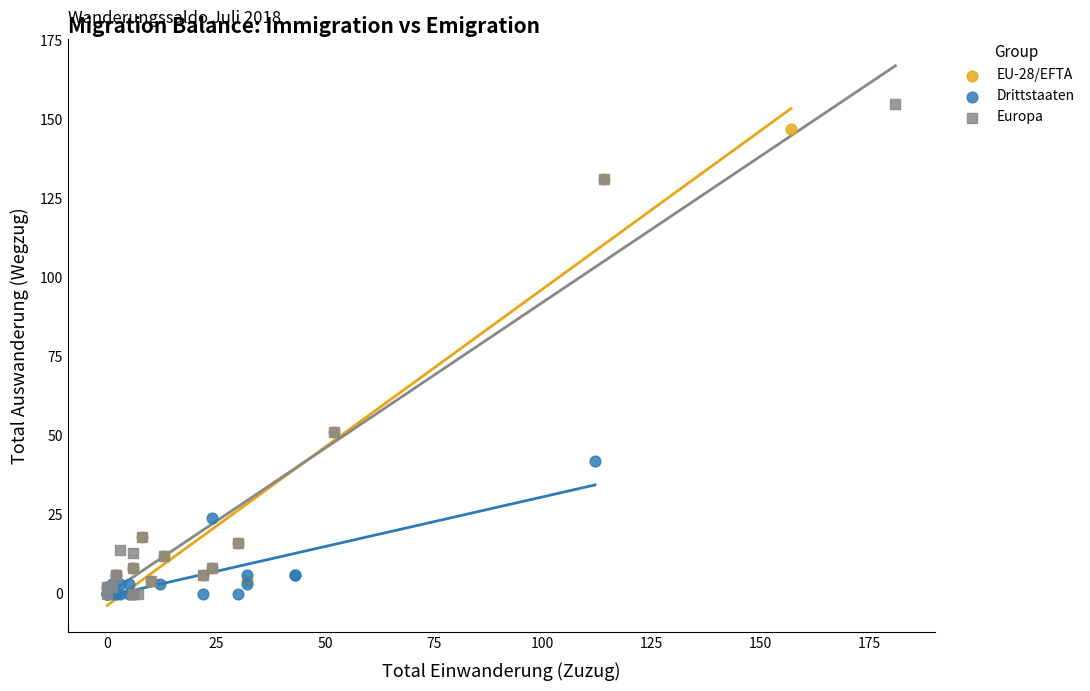

Which series reaches the maximum Y coordinate?

Europa